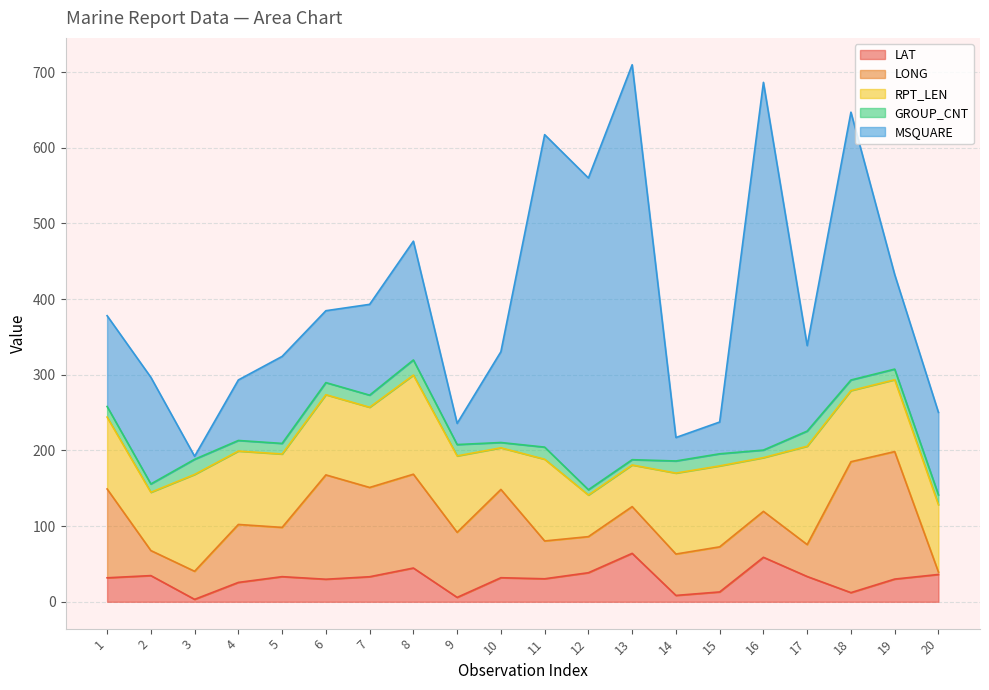

What is the value of the MSQUARE point at the 13th from the left?

522.0